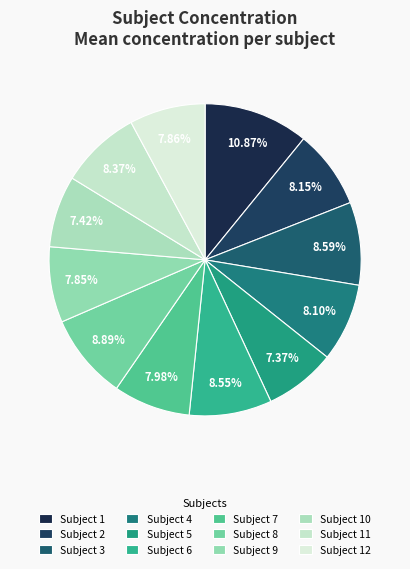

How much of the chart is everything except Subject 10?

92.6%